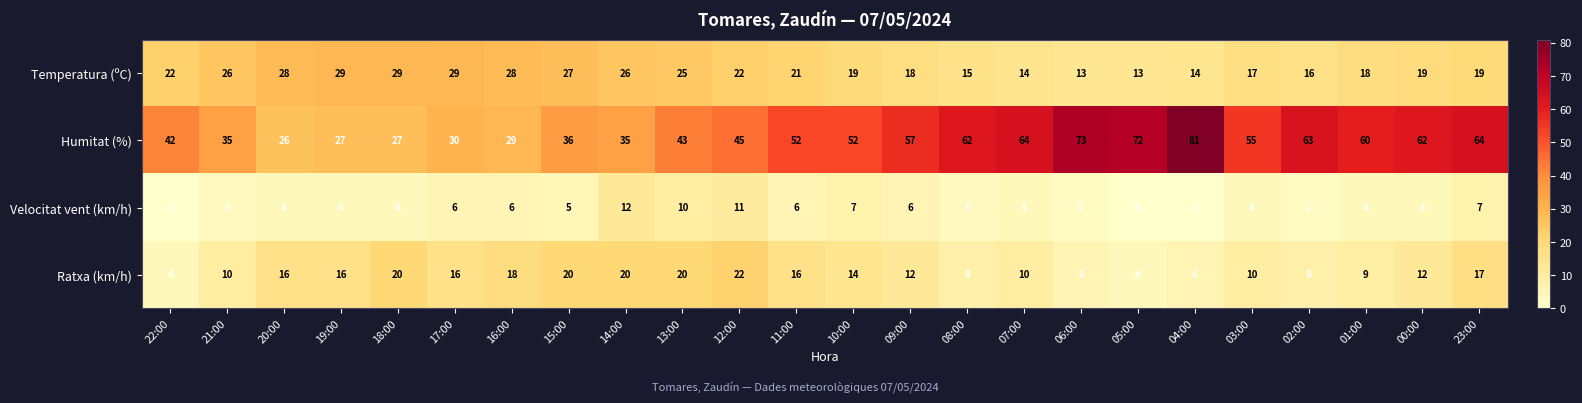

What is the spread (max minus min) of values at 13:00?

33